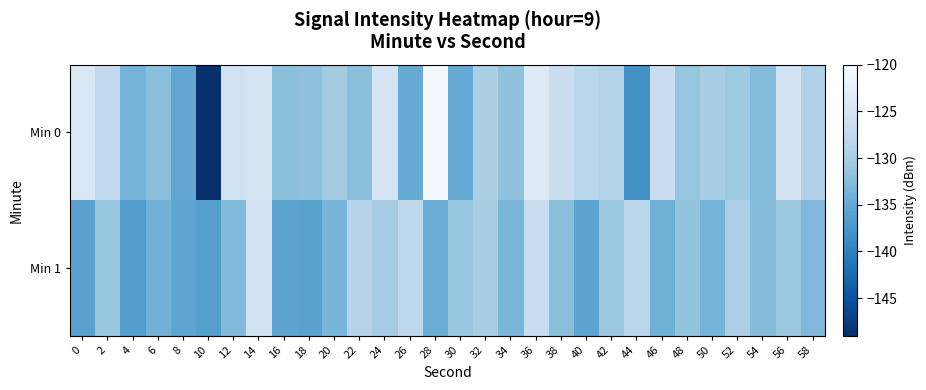

What is the smallest value displayed?

-148.9